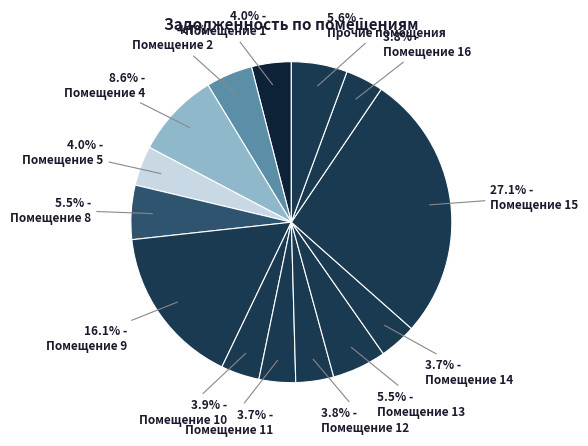

How many slices are in this pie chart?

14